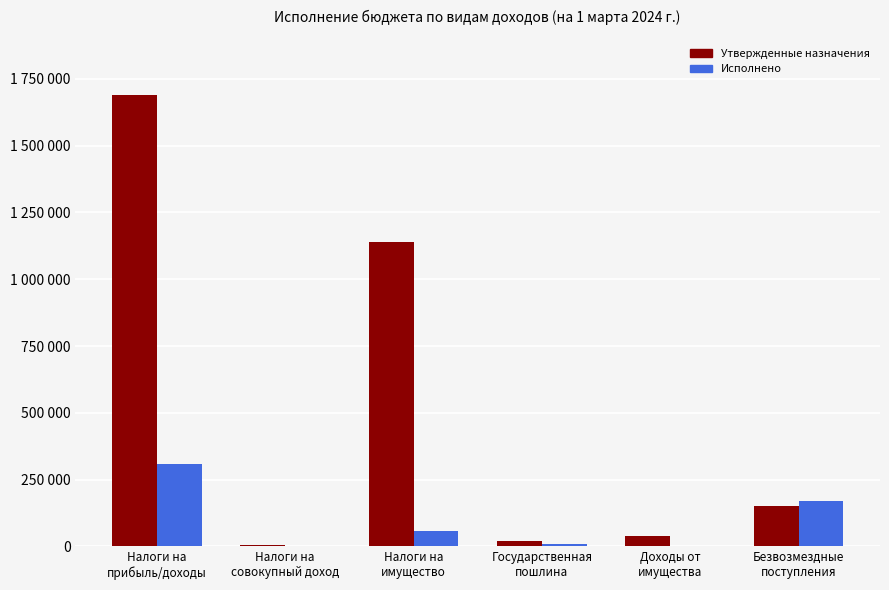

What is the total value across all series at Безвозмездные
поступления?

319328.0